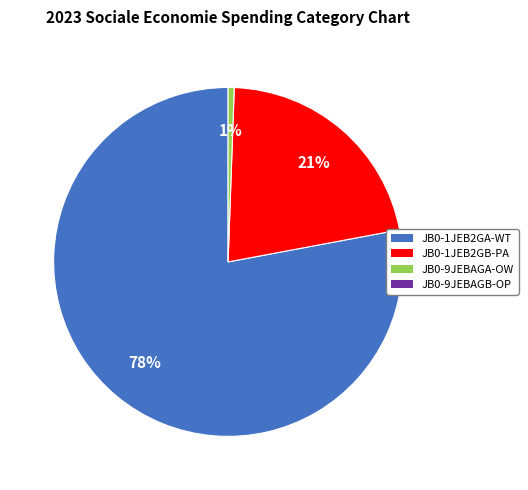

To the nearest percent, what is the average slice percentage?

33%